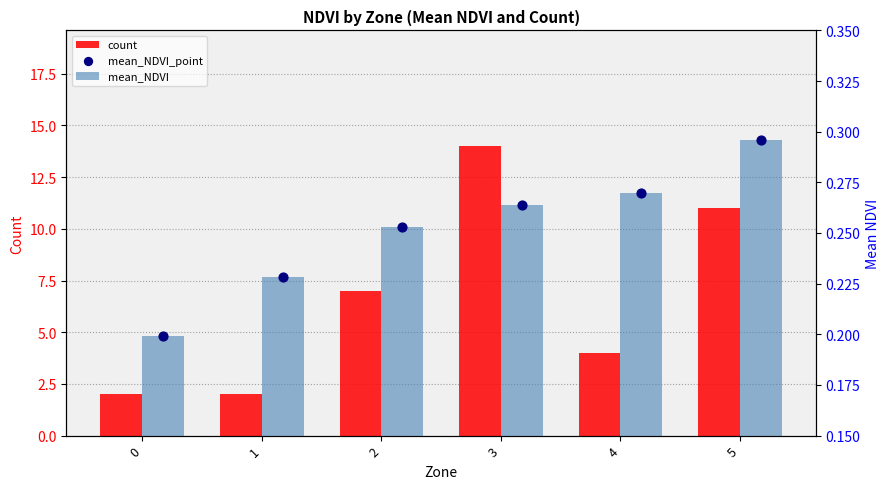

Which series reaches the maximum Y coordinate?

count